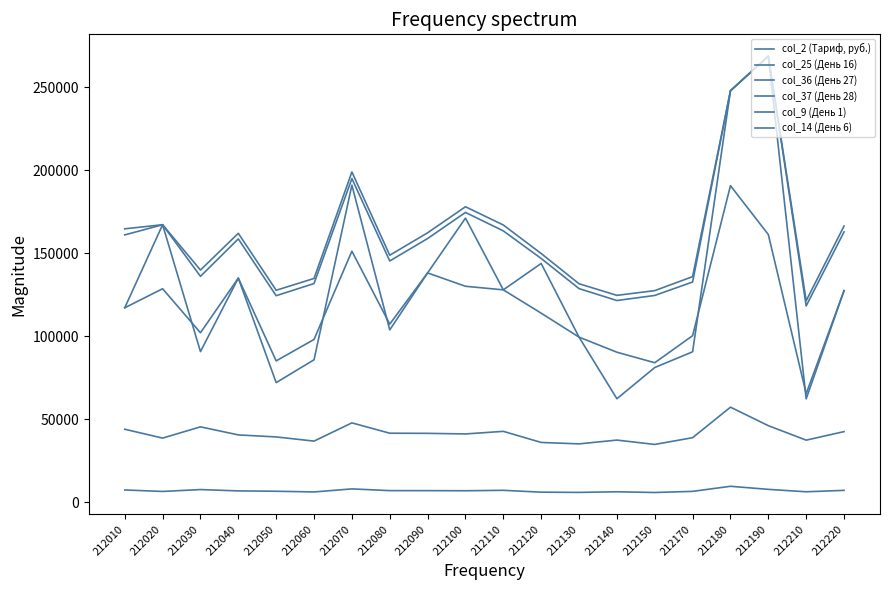

How many lines are shown in the chart?

6